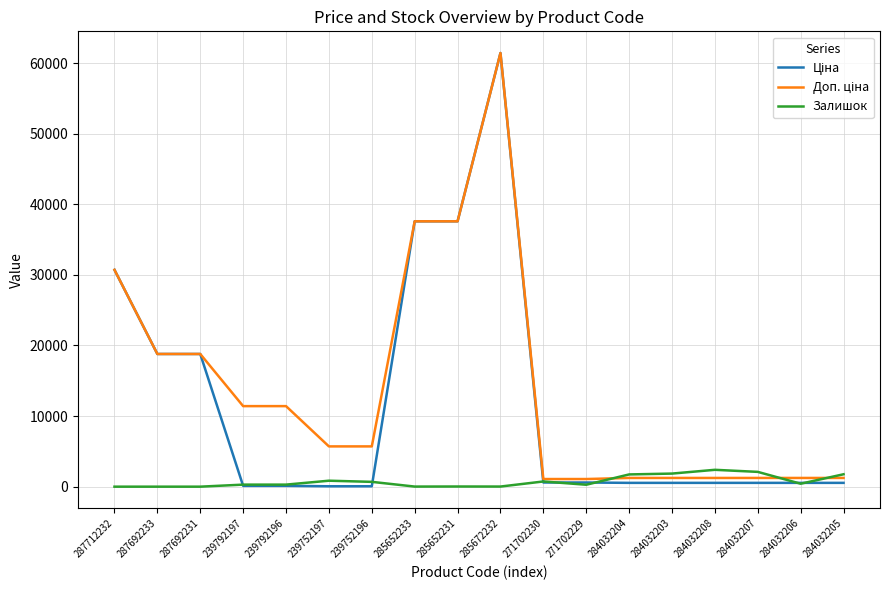

The Залишок series shows 1757.0 at 284032205. True or false?

True